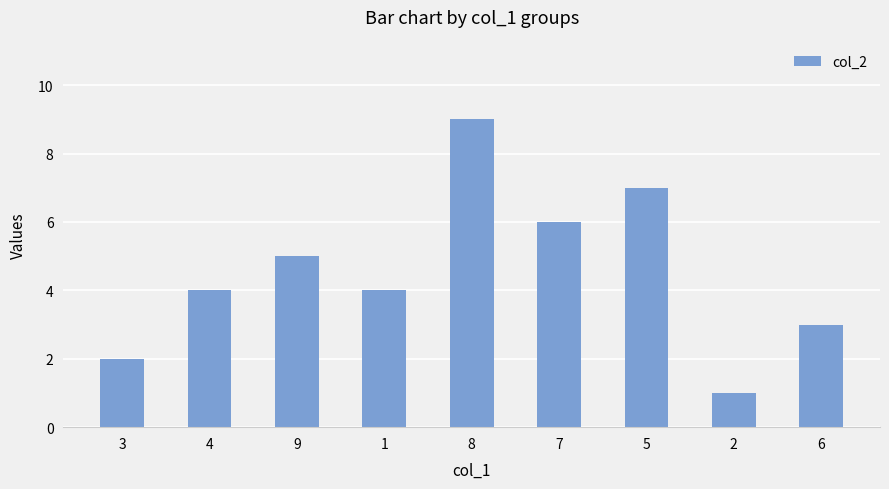

Is it true that the value at 8 is 4?

False